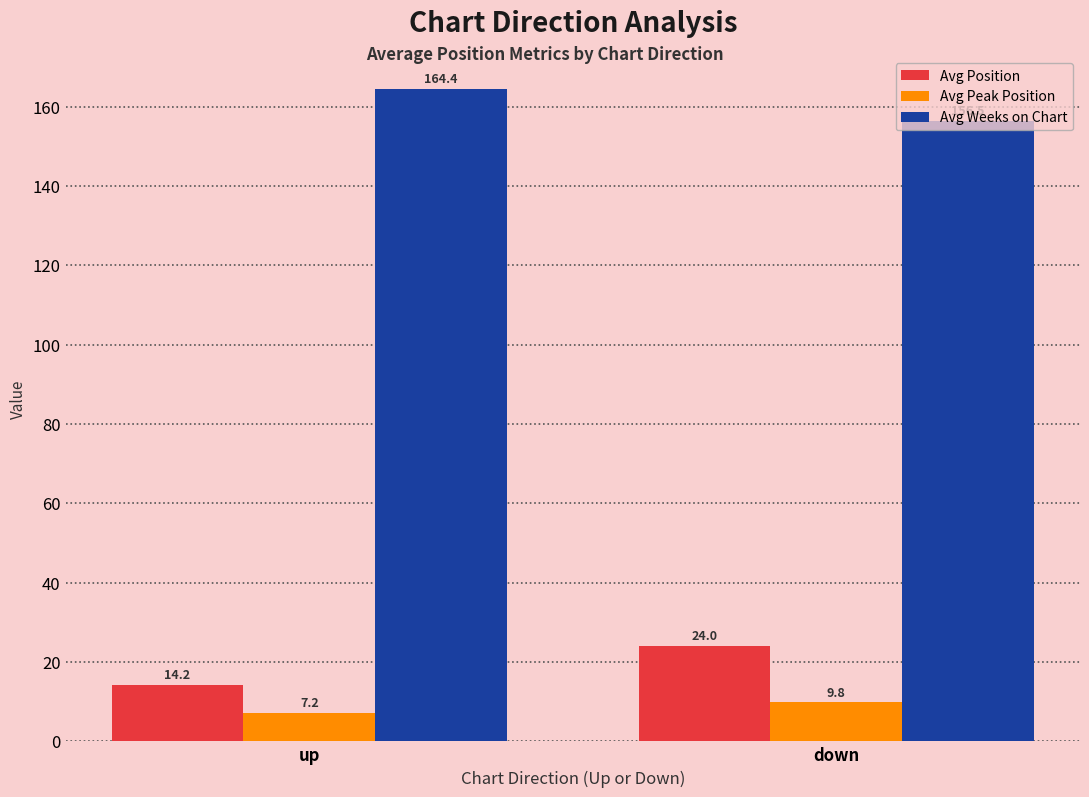

What is the average value of the Avg Weeks on Chart series?

160.5